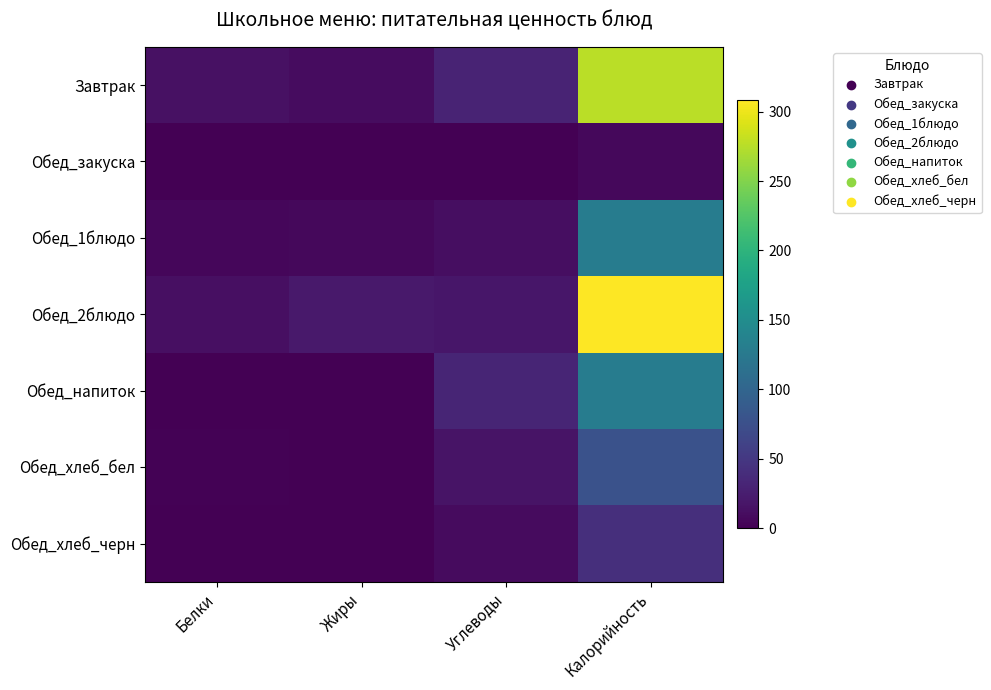

Which series changed the most between Углеводы and Калорийность?

Обед_2блюдо